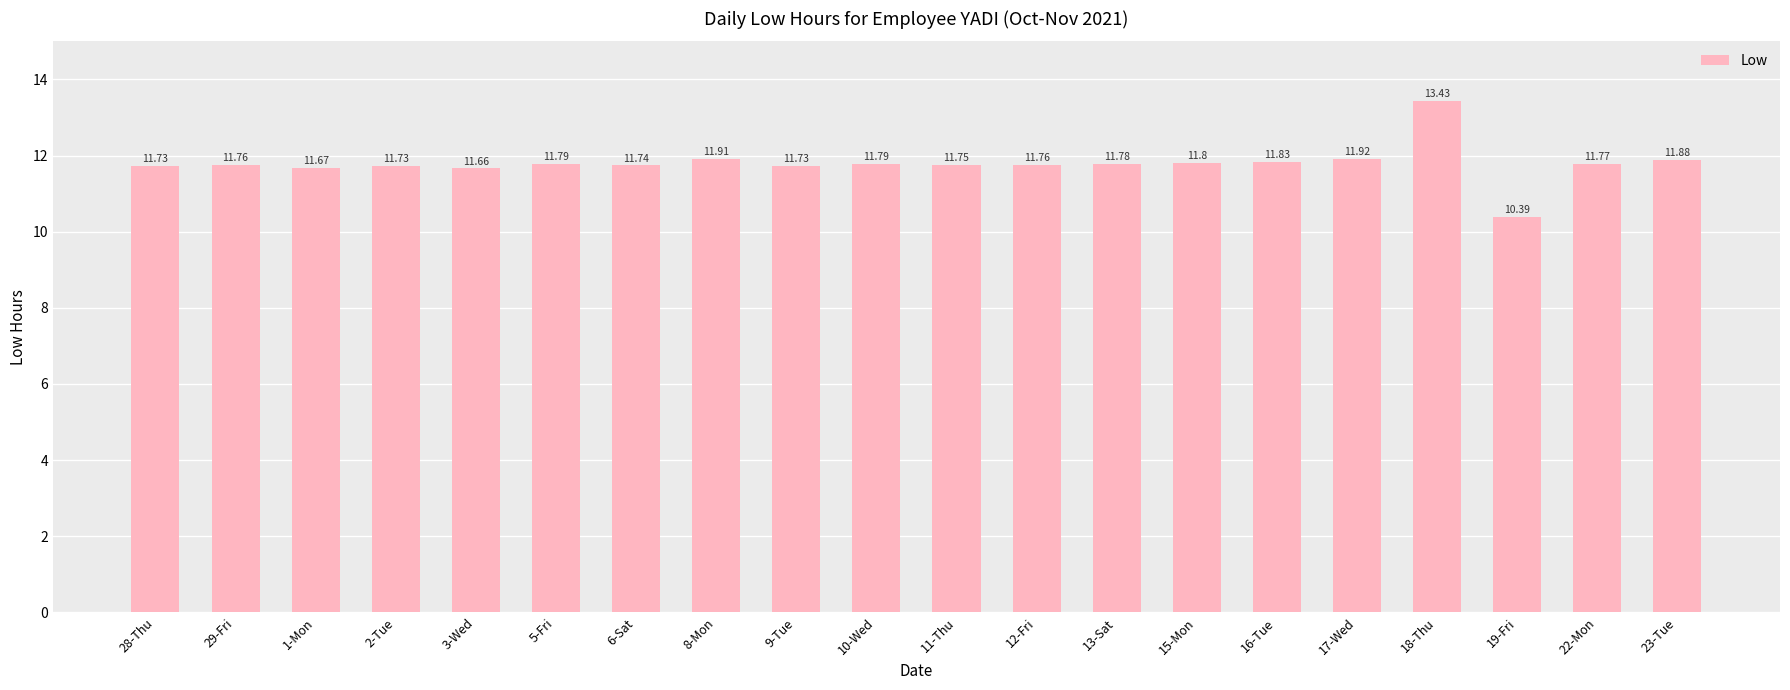

Which label corresponds to the largest value in the chart?

18-Thu